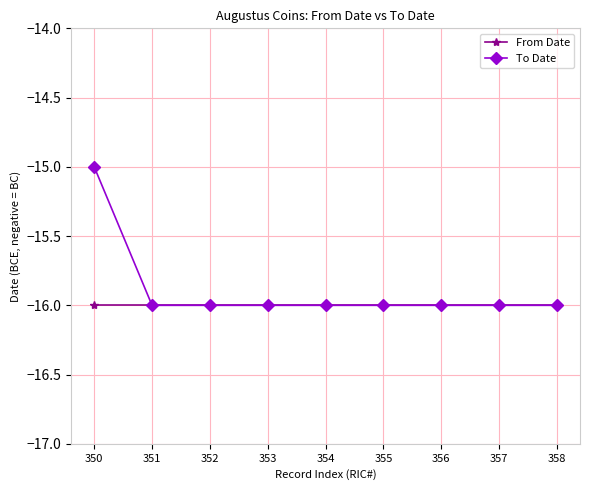

What is the highest value of the From Date series?

-16